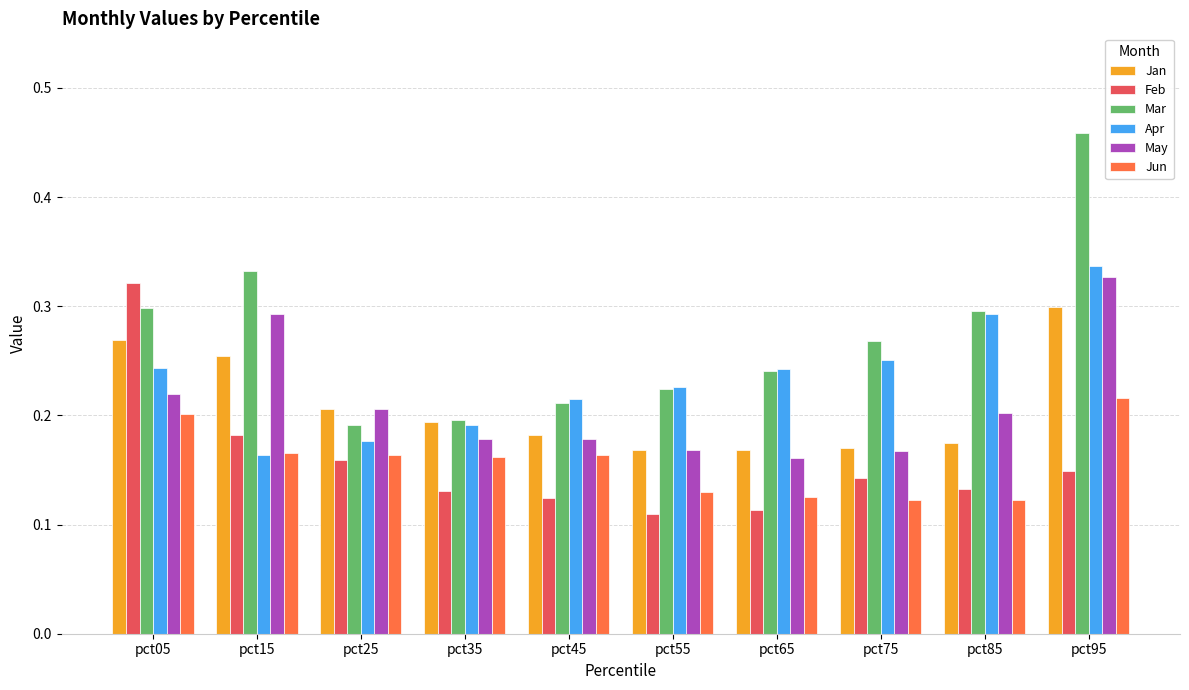

At which category is the sum across all series the highest?

pct95